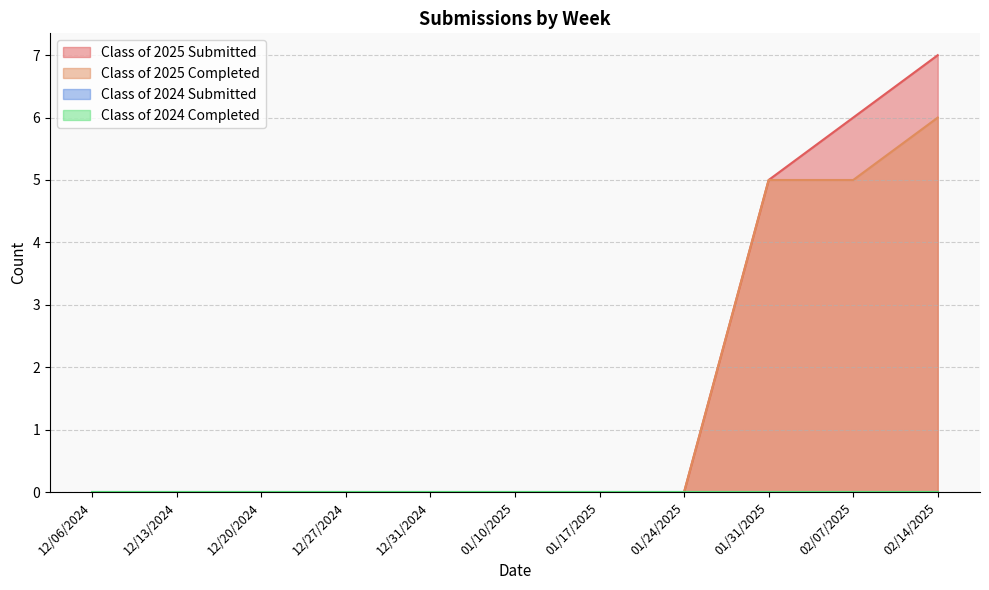

Which has a higher value, 01/31/2025 or 12/20/2024?

01/31/2025